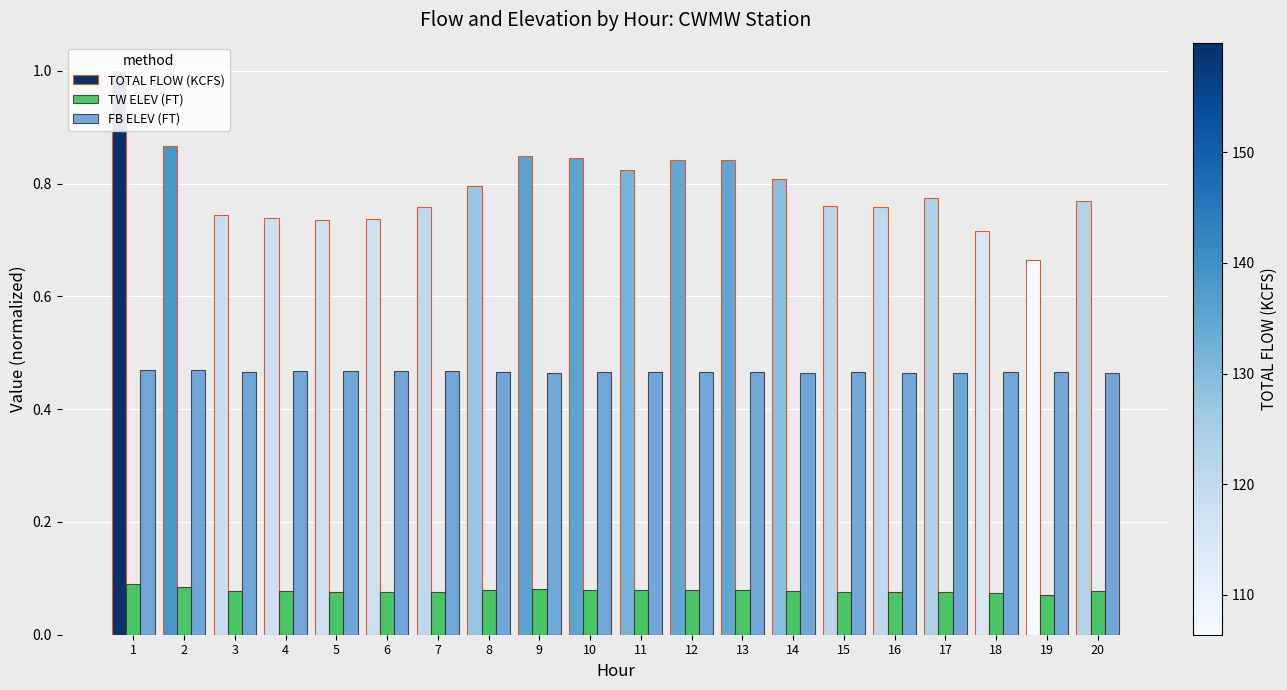

What is the maximum value shown in the chart?

1.0